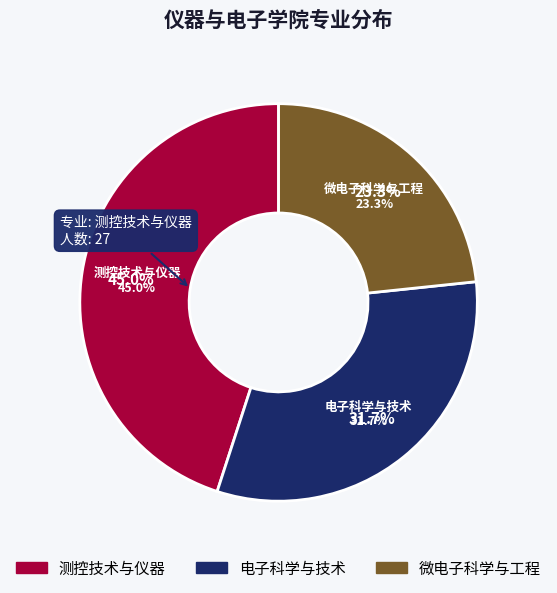

To the nearest percent, what is the combined percentage of 微电子科学与工程 and 测控技术与仪器?

68%